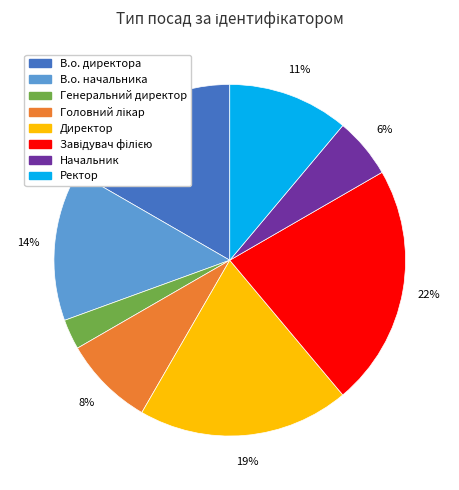

How many segments does this pie chart have?

8